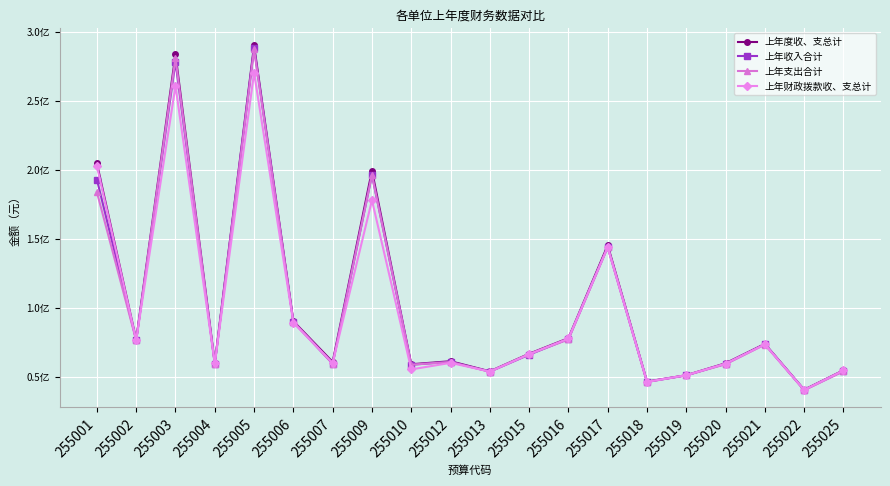

At which label does 上年收入合计 first exceed 66281214?

255001